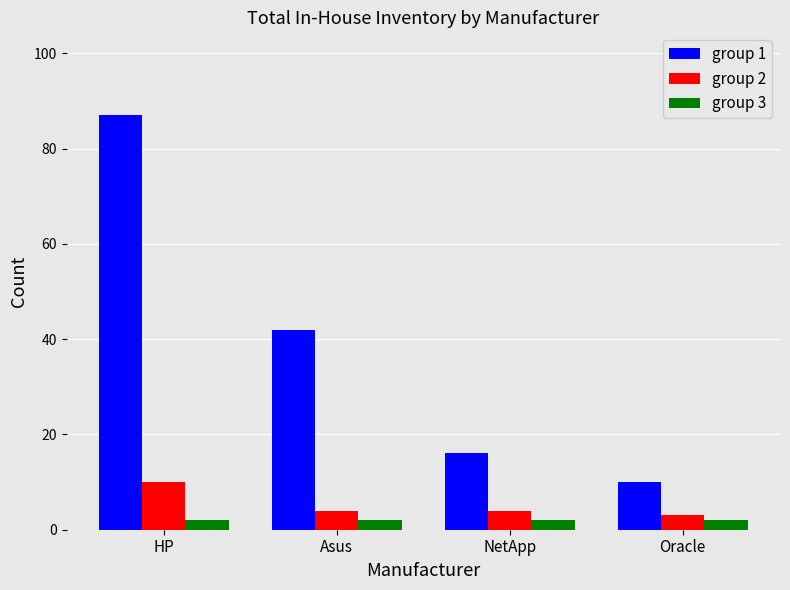

What position from the right is Oracle?

1